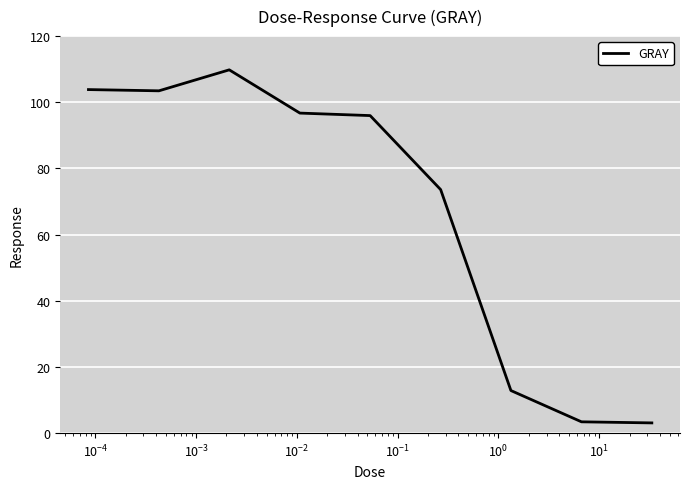

What is the difference between the maximum and minimum values?

106.7